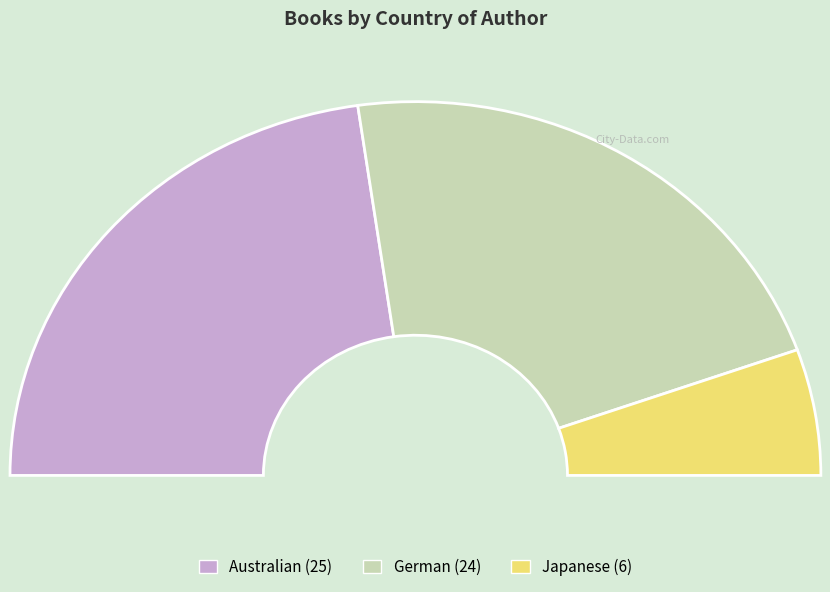

The Australian slice represents 35% of the pie. True or false?

False